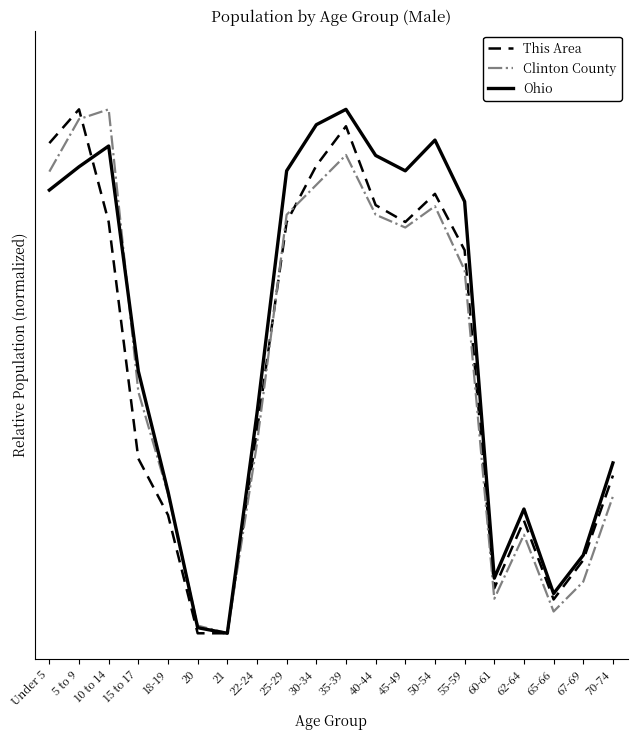

After their last crossing, which series has the higher values: This Area or Clinton County?

This Area